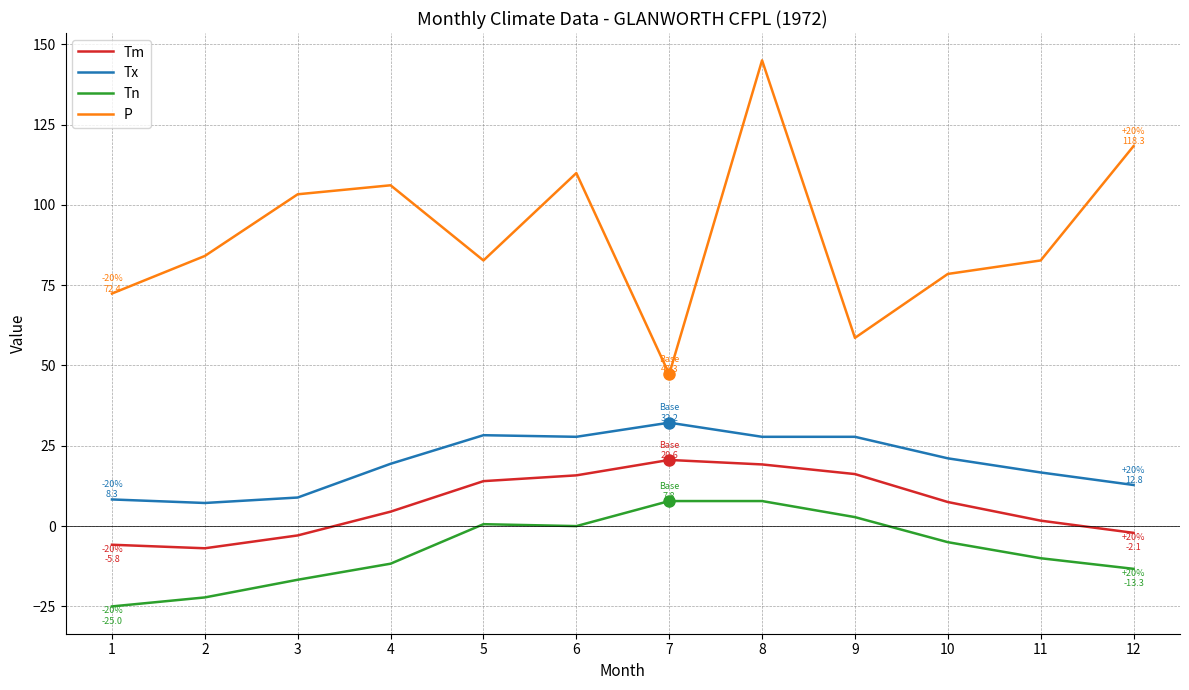

Which label corresponds to the smallest value in the chart?

1